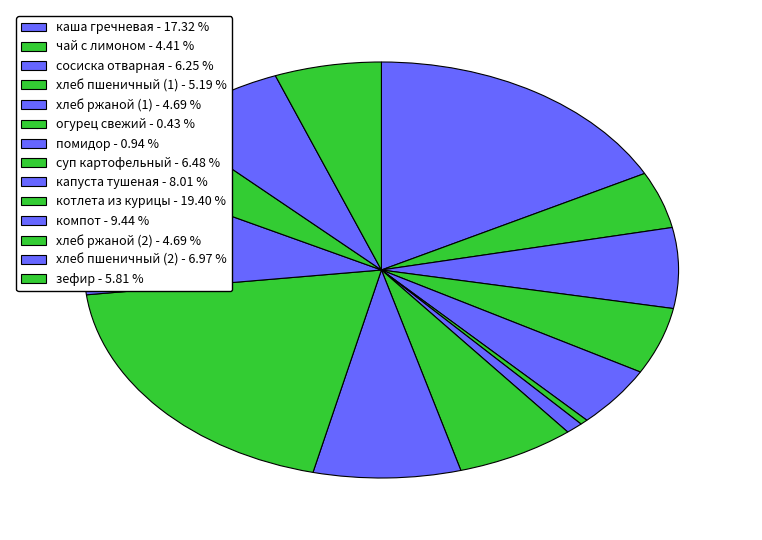

What is the largest slice in the pie chart?

котлета из курицы